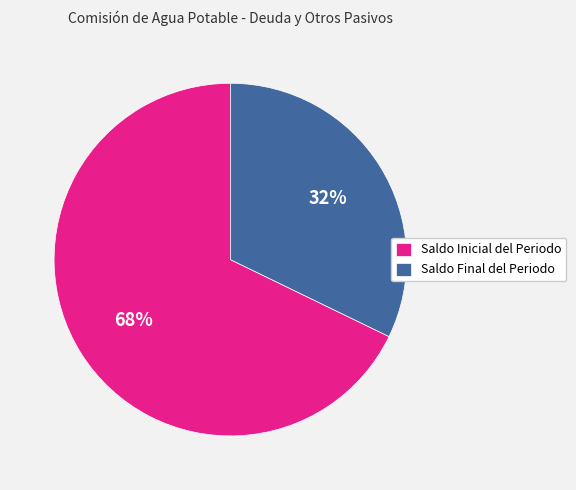

The Saldo Final del Periodo slice represents 20% of the pie. True or false?

False